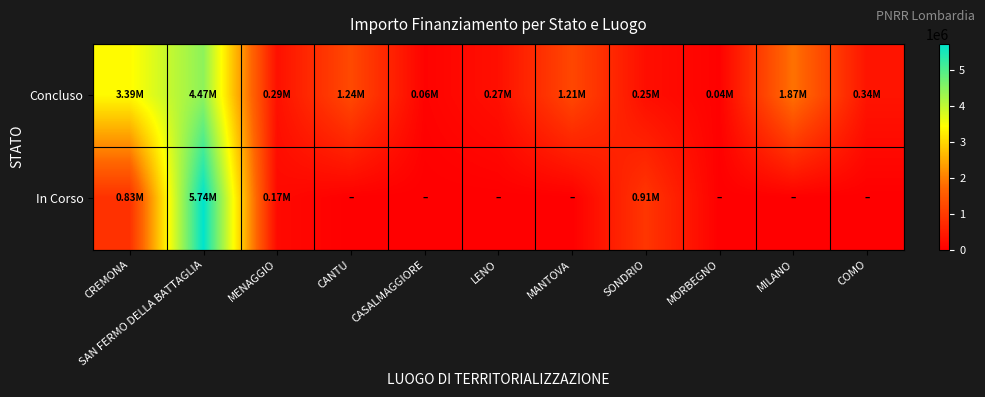

How many data points does each series have?

11